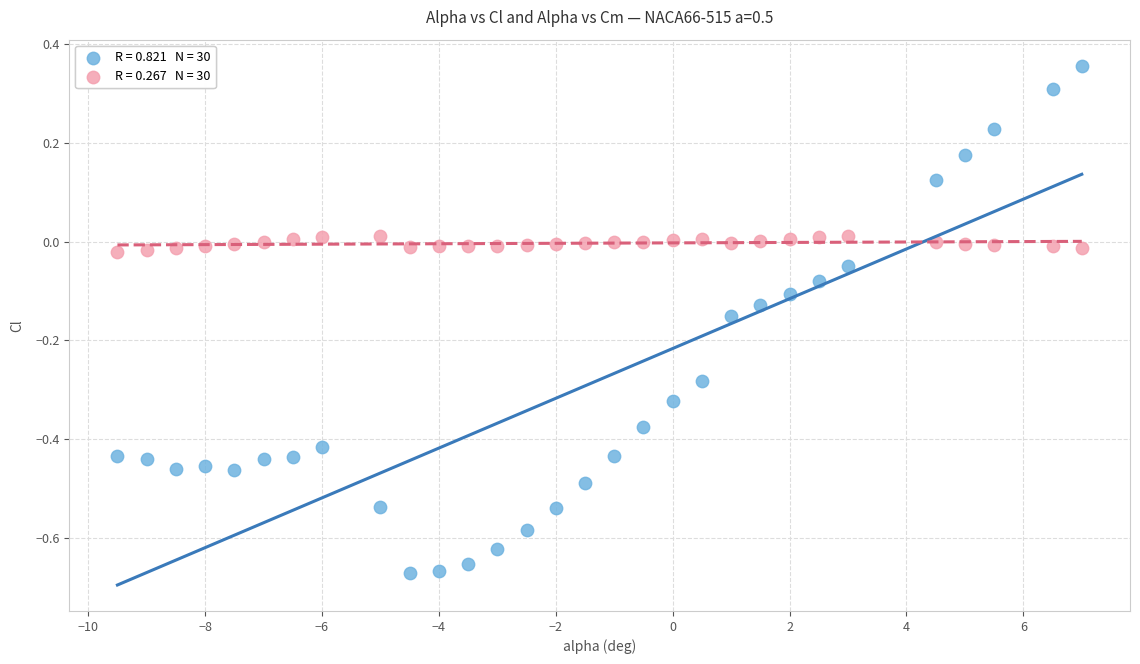

Across all data points, what is the range of X values (max minus min)?

16.5